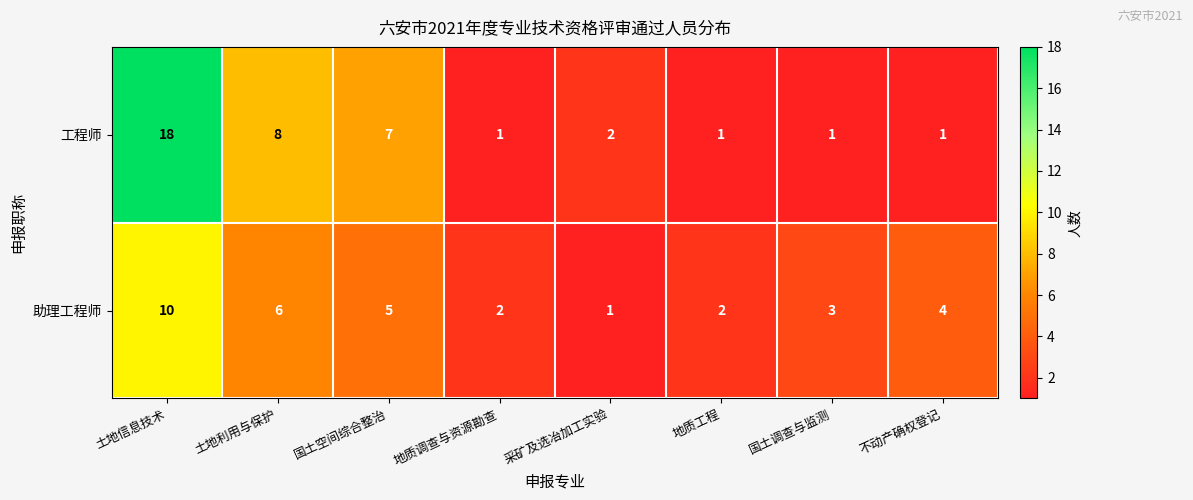

What is the approximate value of 助理工程师 at 土地利用与保护?

6